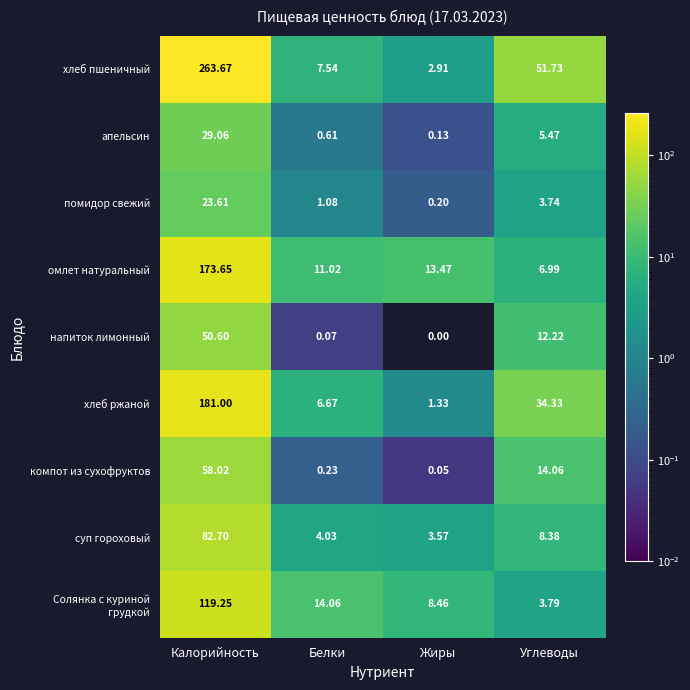

List the labels in order of омлет натуральный value, smallest first.

Углеводы, Белки, Жиры, Калорийность